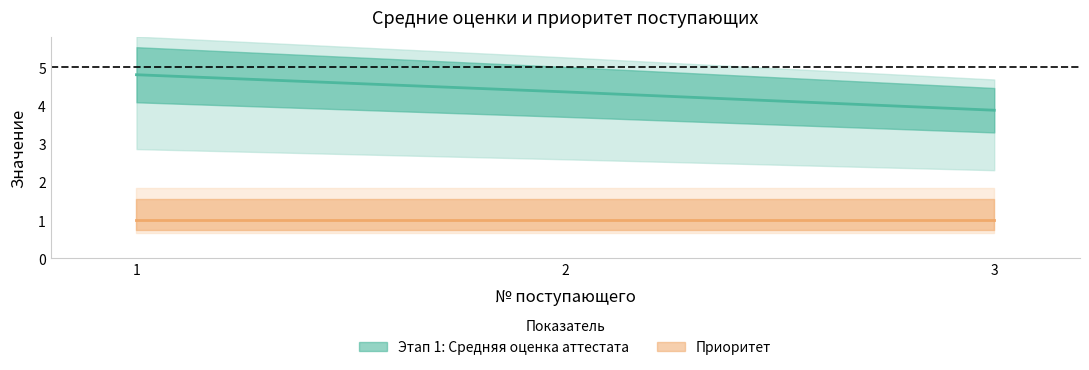

What is the difference between the maximum and minimum values?

0.9